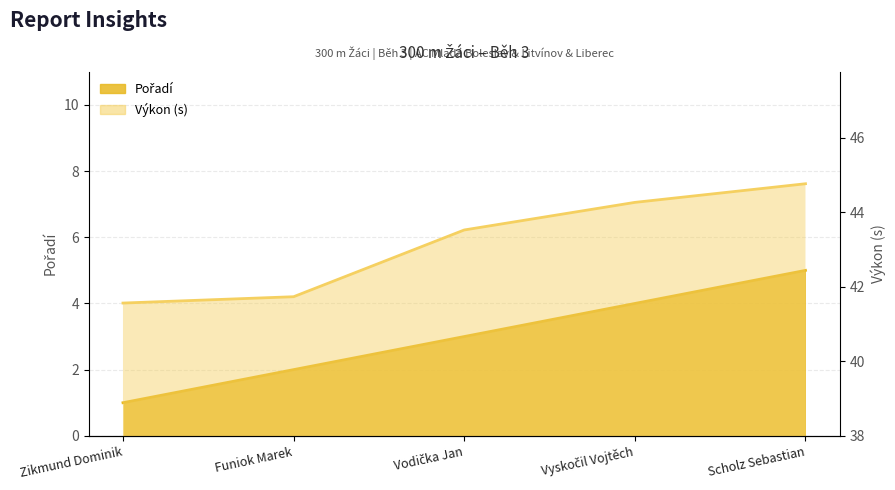

Which has a higher value, Vodička Jan or Funiok Marek?

Vodička Jan